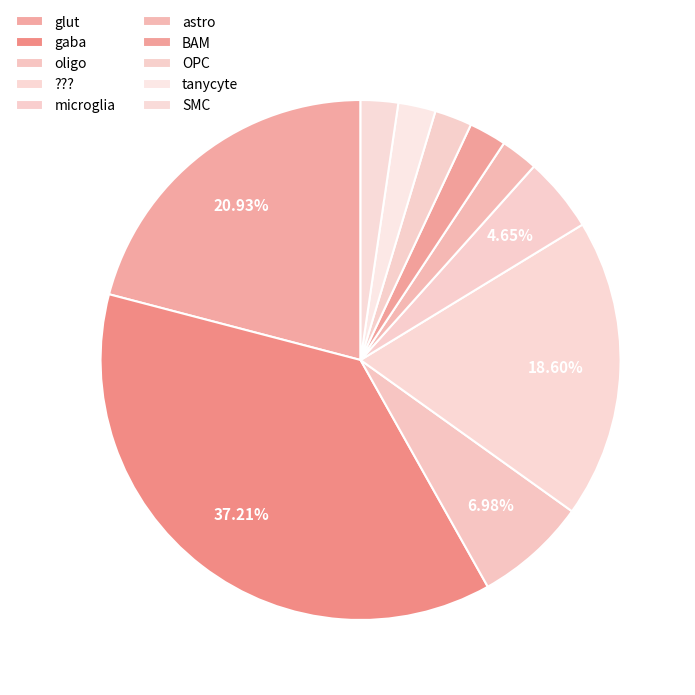

Is the sum of oligo and OPC greater than half?

No